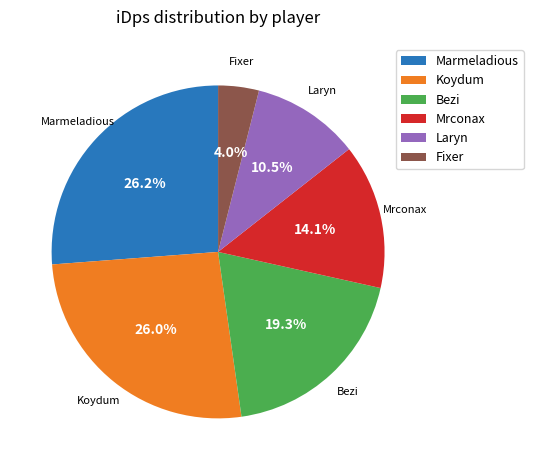

Is it true that Marmeladious is 38% of the pie?

False